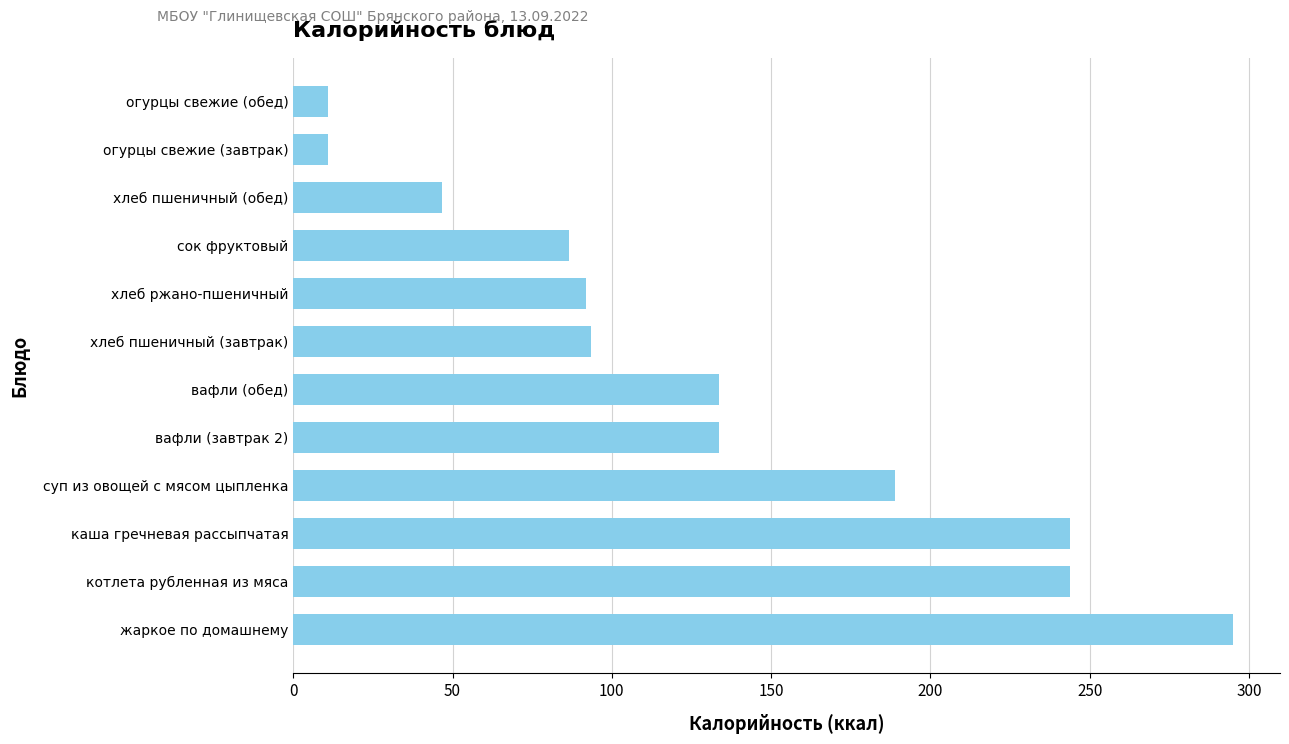

Is it true that the value at хлеб ржано-пшеничный is 92.0?

True